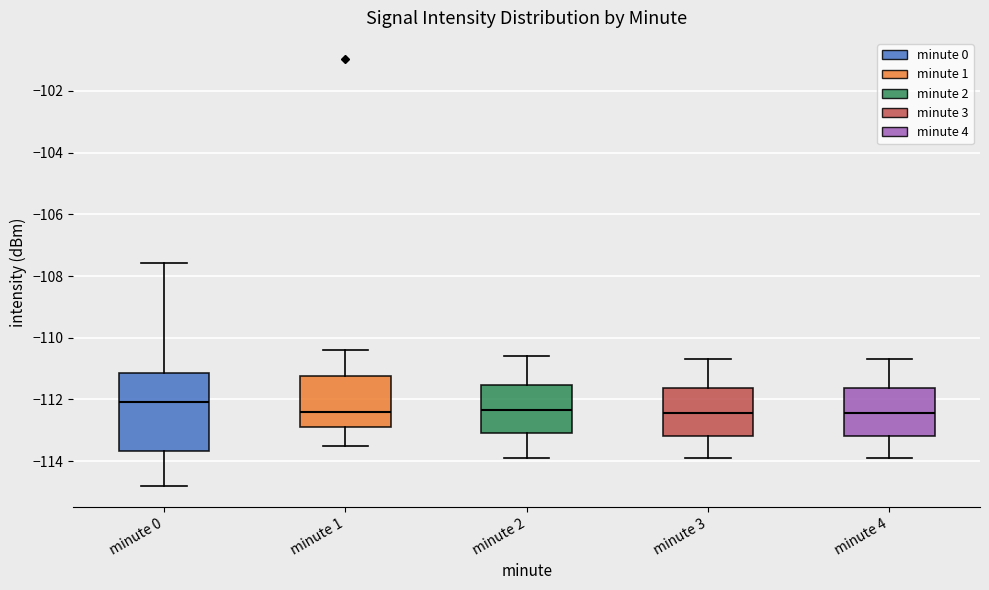

Where does the lower whisker of the box for minute 3 end on the y-axis? The values are not printed on the chart, so give them approximately, as read against the axis.

-113.8